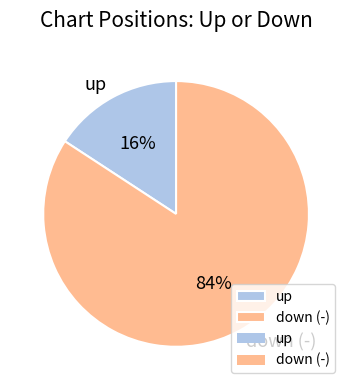

Combined, do down (-) and up account for over 50%?

Yes